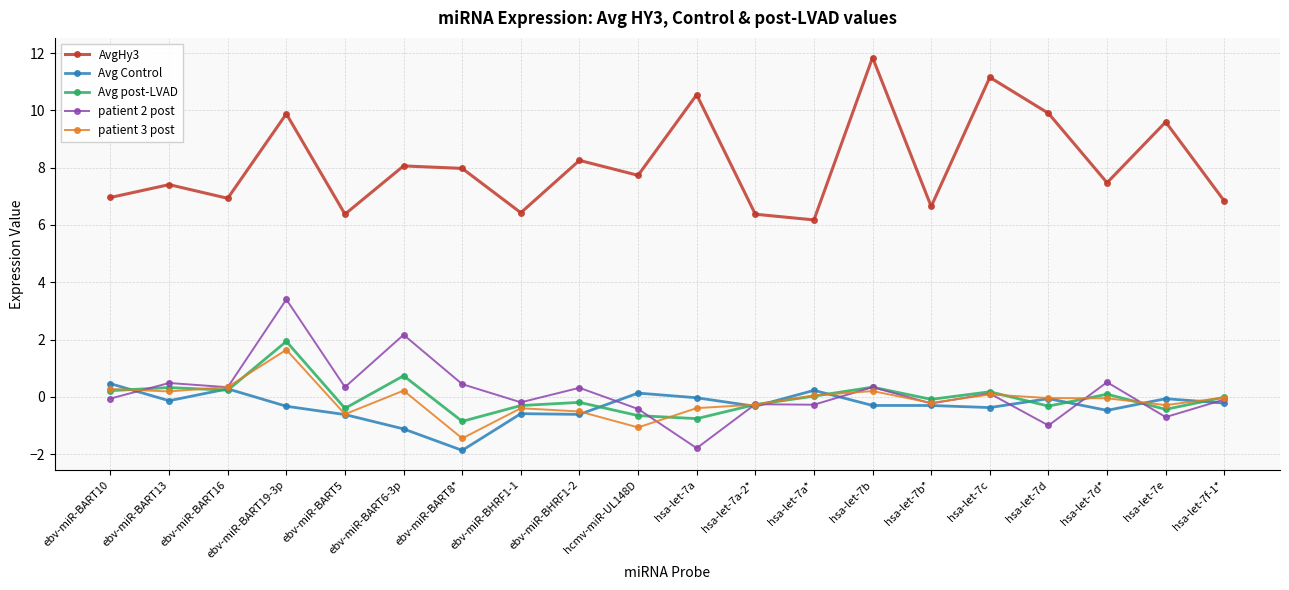

How many interior local valleys does the AvgHy3 series have?

7